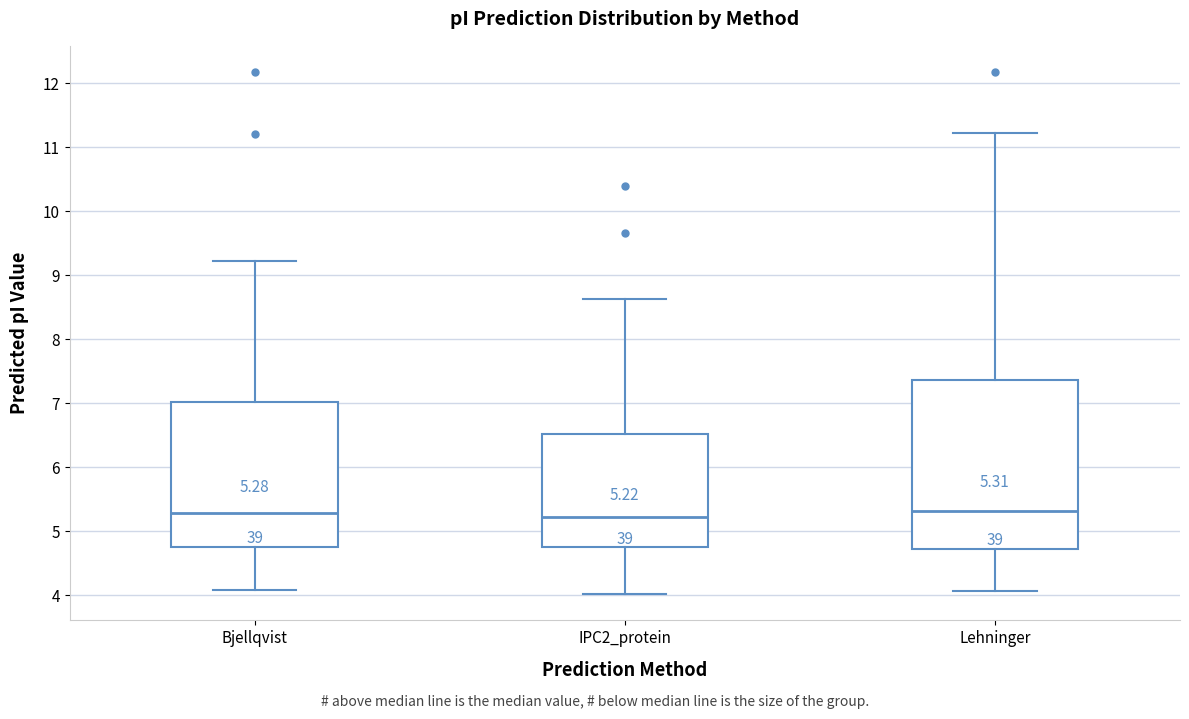

Which box is the tallest, from its lower edge to its upper edge?

Lehninger